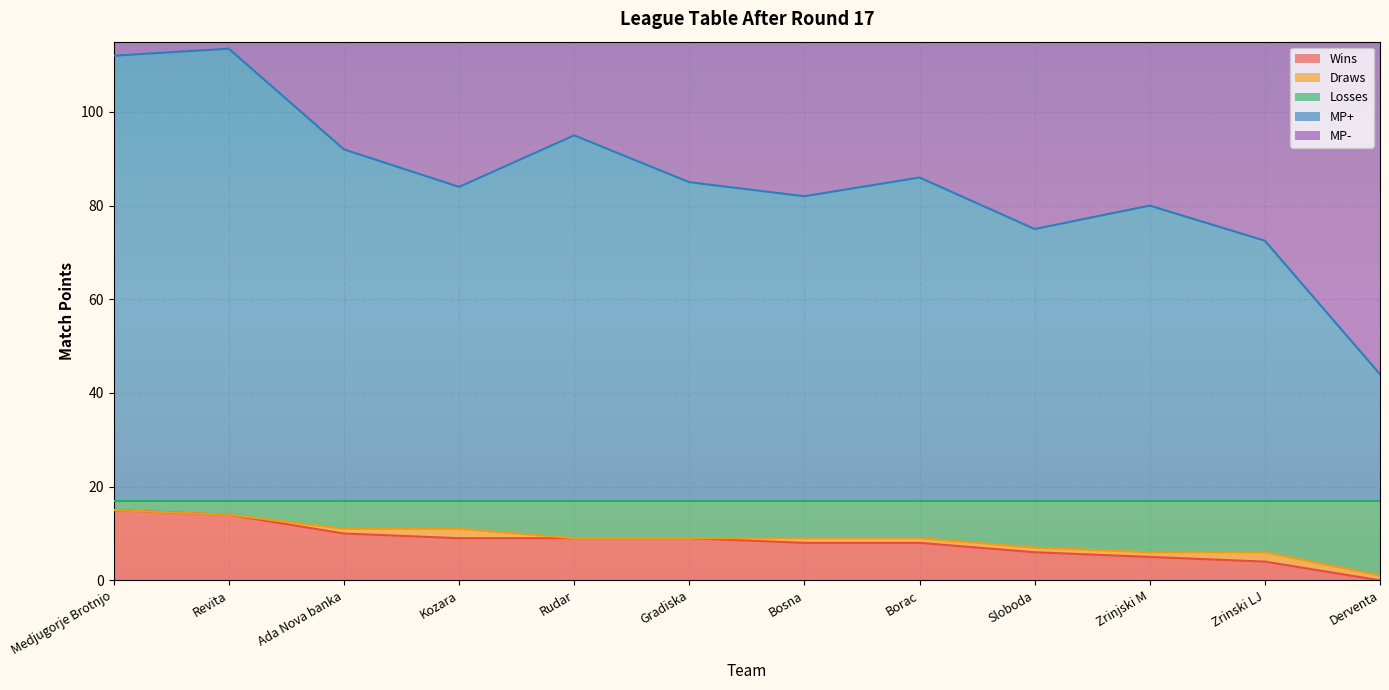

Which series has the widest spread of values?

MP+